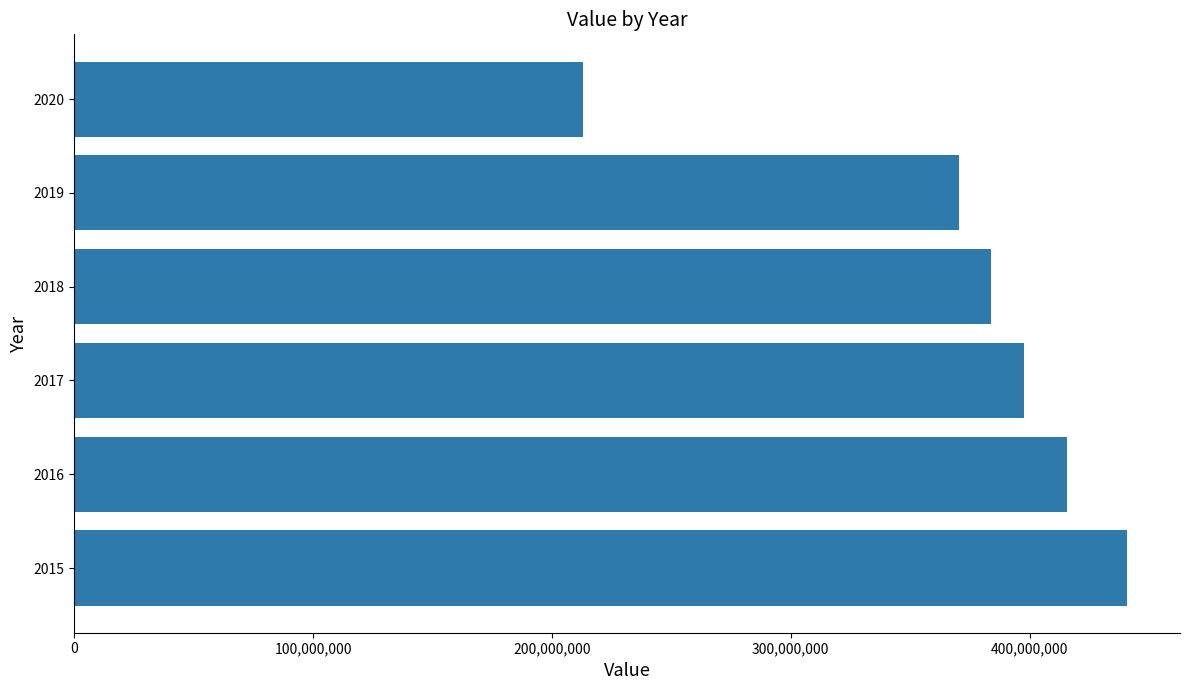

Reading bottom to top, extract all data points from this chart.

440945854	415619330	397491365	383795186	370480743	213090477